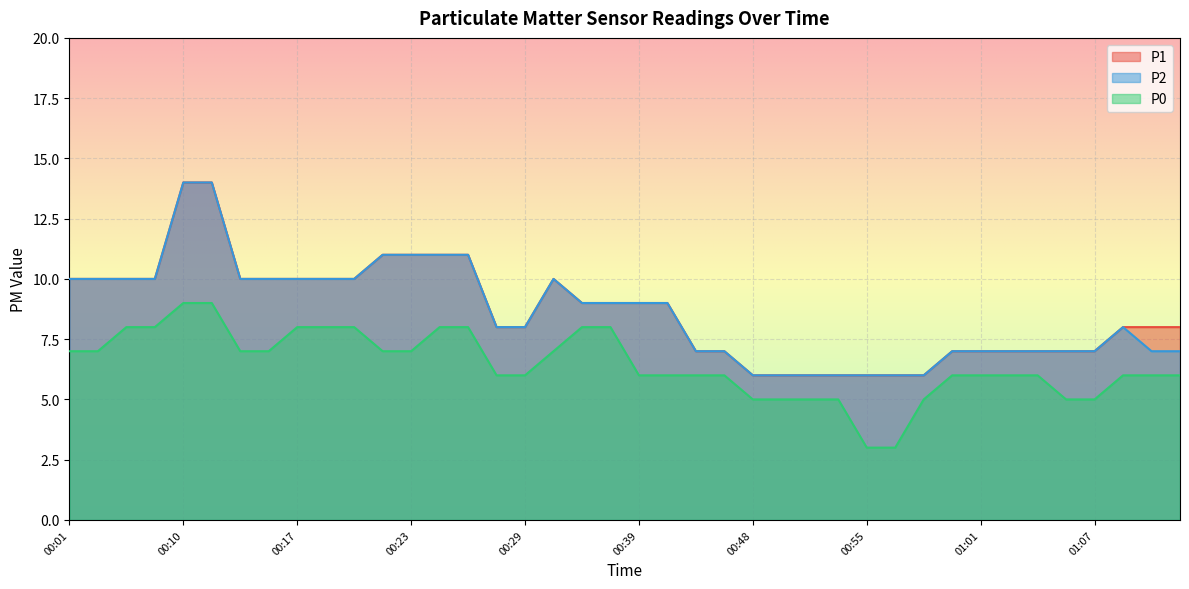

What is the label of the 13th point from the left?

00:23